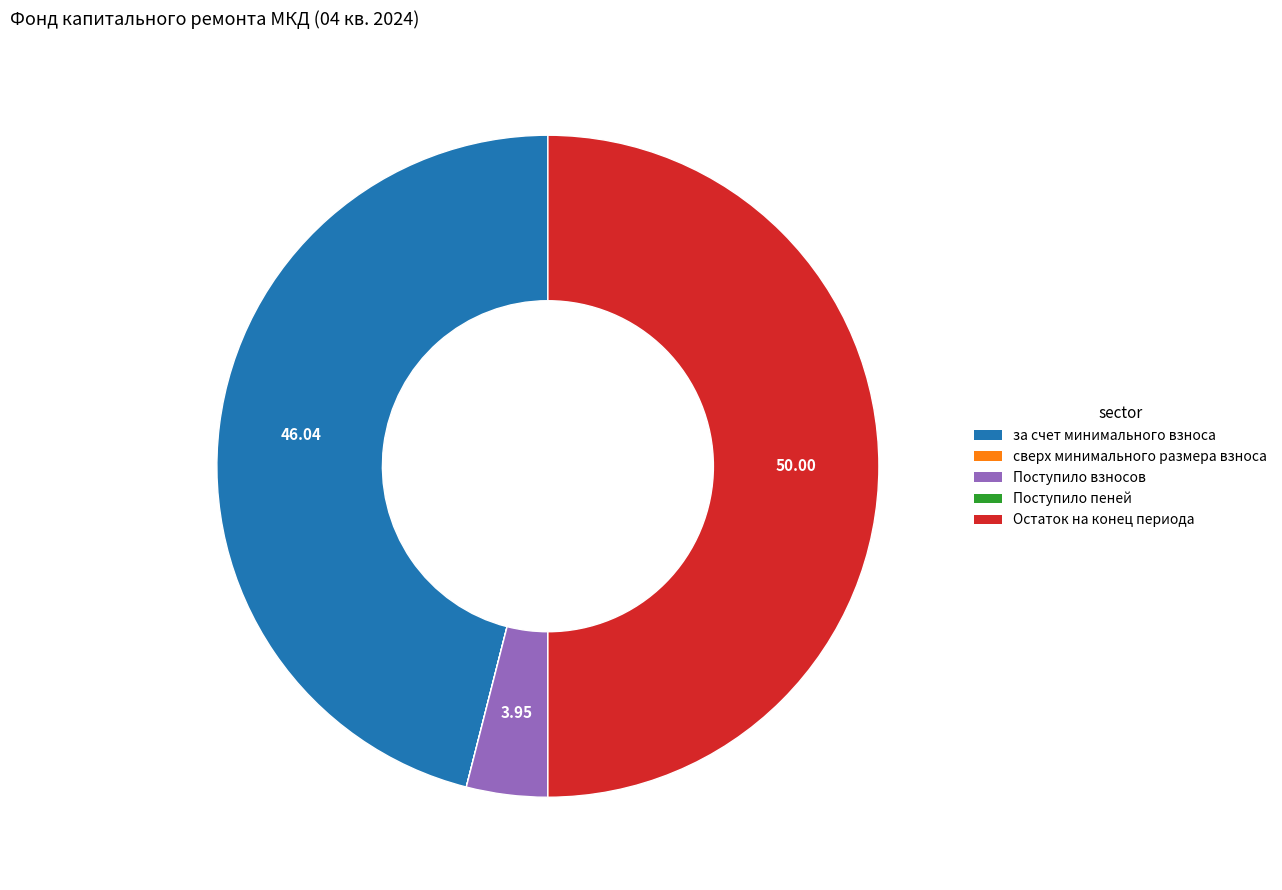

Which has a higher value, Поступило взносов or за счет минимального взноса?

за счет минимального взноса